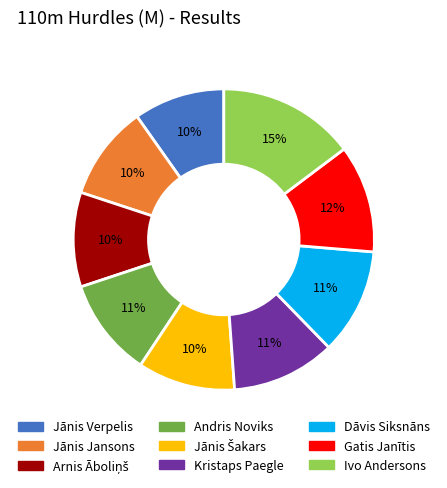

True or false: Jānis Verpelis accounts for 10% of the total.

True